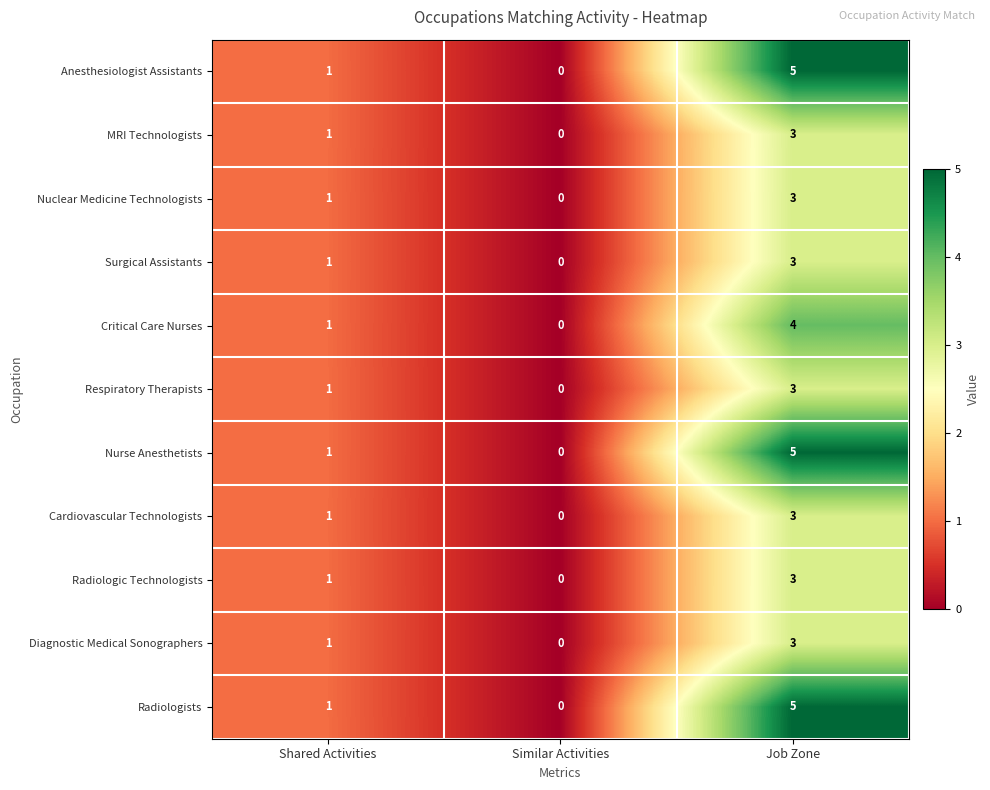

How many MRI Technologists values are between 0 and 3?

3